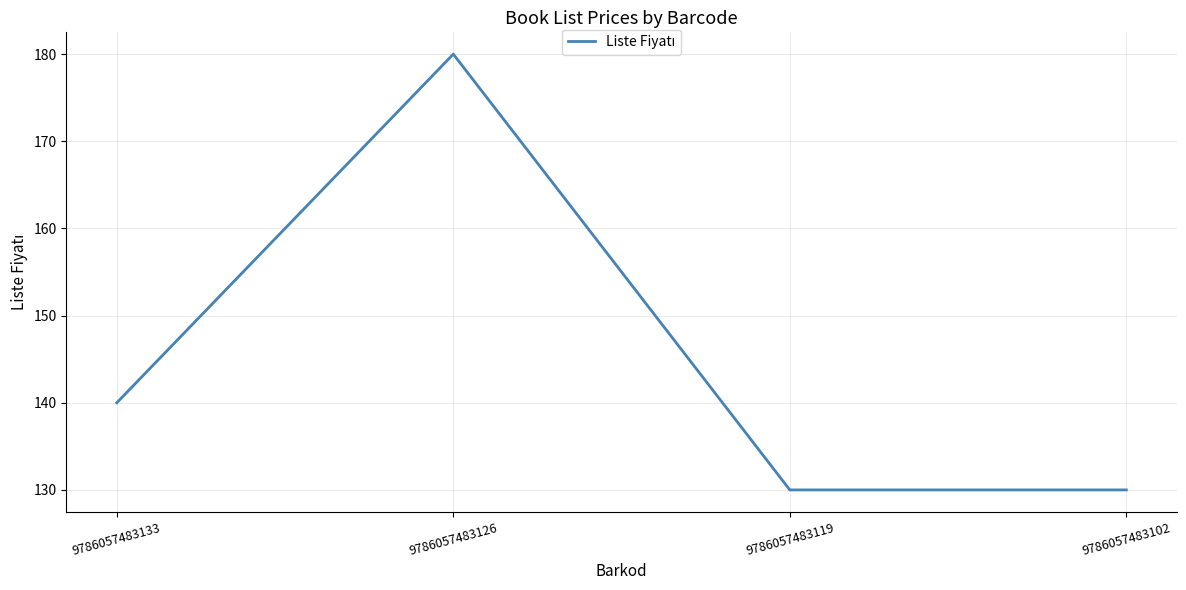

Count the number of categories in the chart.

4